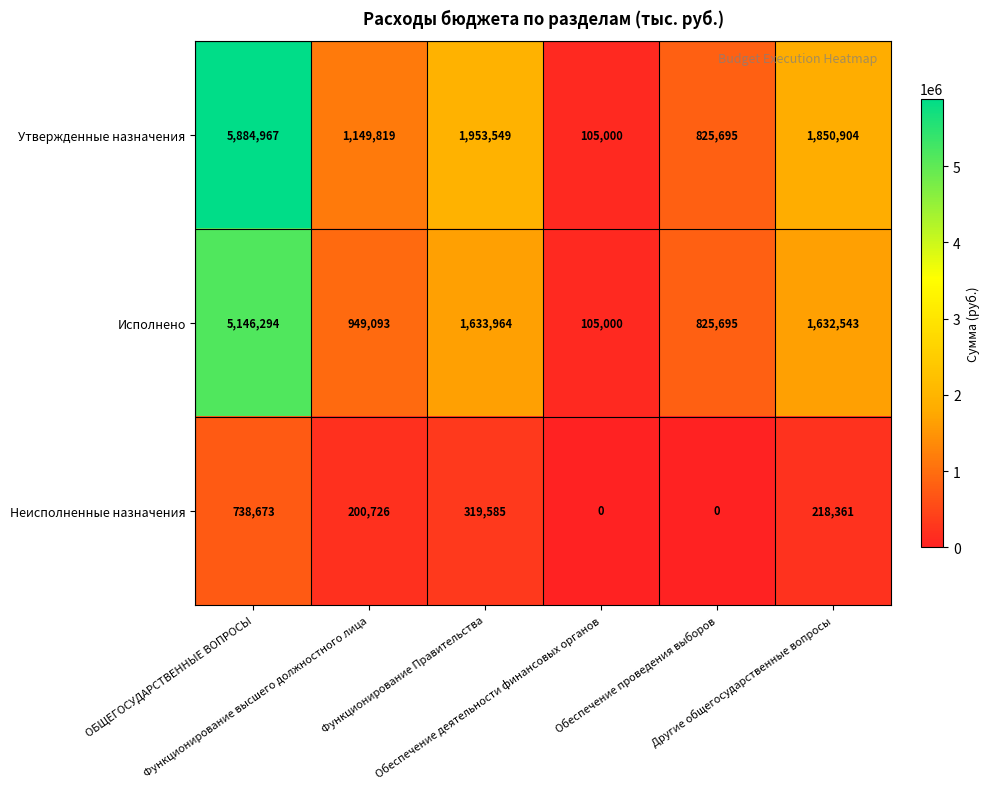

Which series has the widest spread of values?

Утвержденные назначения